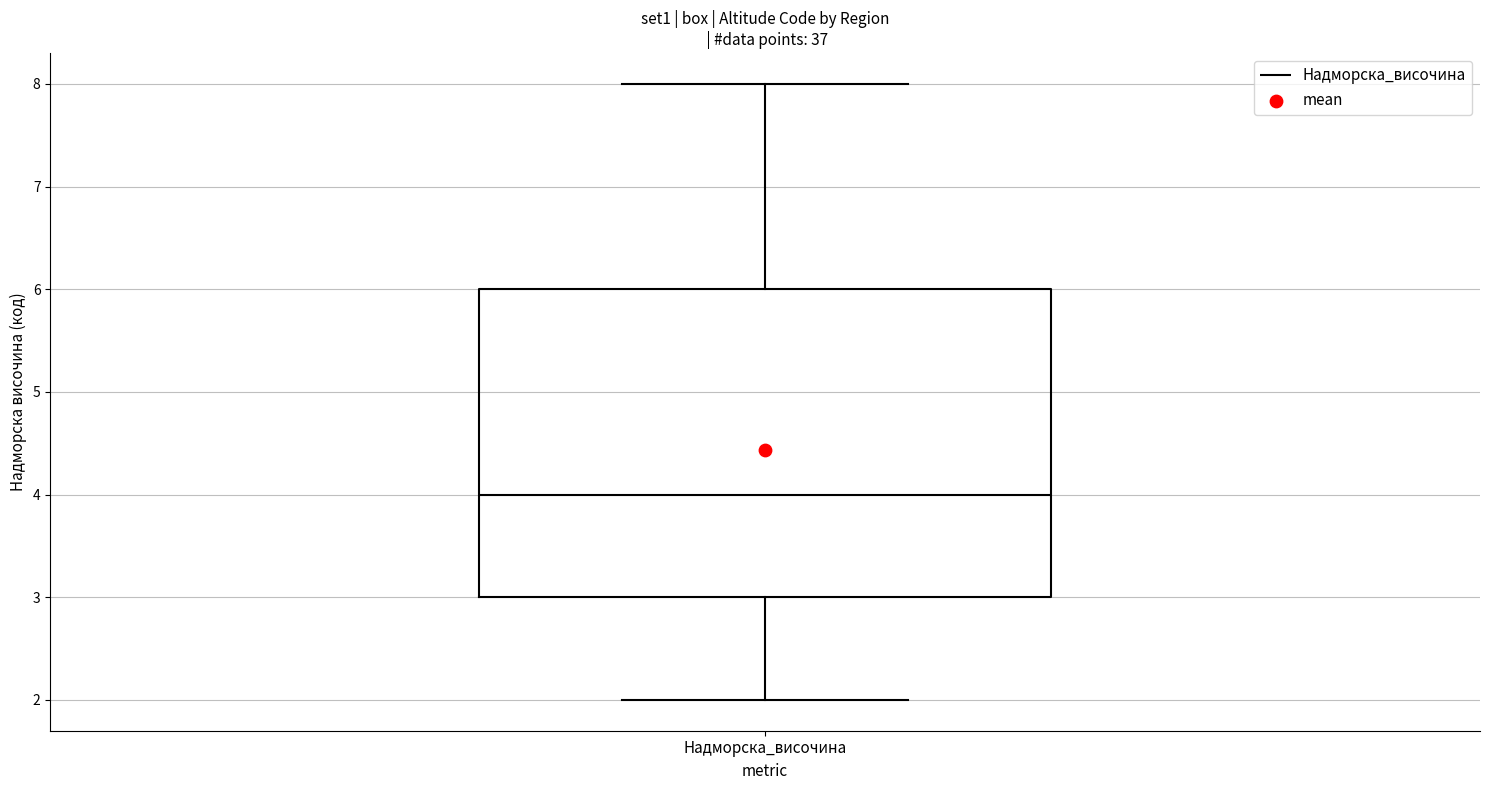

Transcribe this box plot: give where the median line is, the range the box spans, and where the two whiskers end, as read against the y-axis. The values are not printed on the chart, so give them approximately, as read against the axis.

median 4, box 3 to 6, whiskers 2 to 8